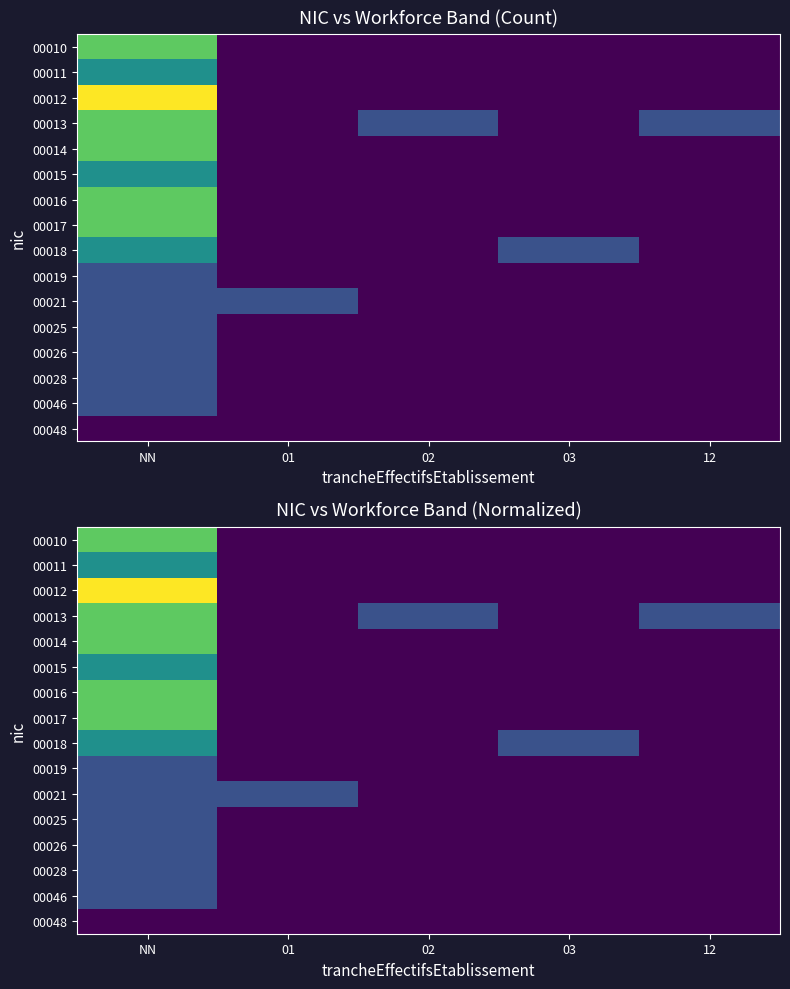

How many values in 00026 are above zero?

1